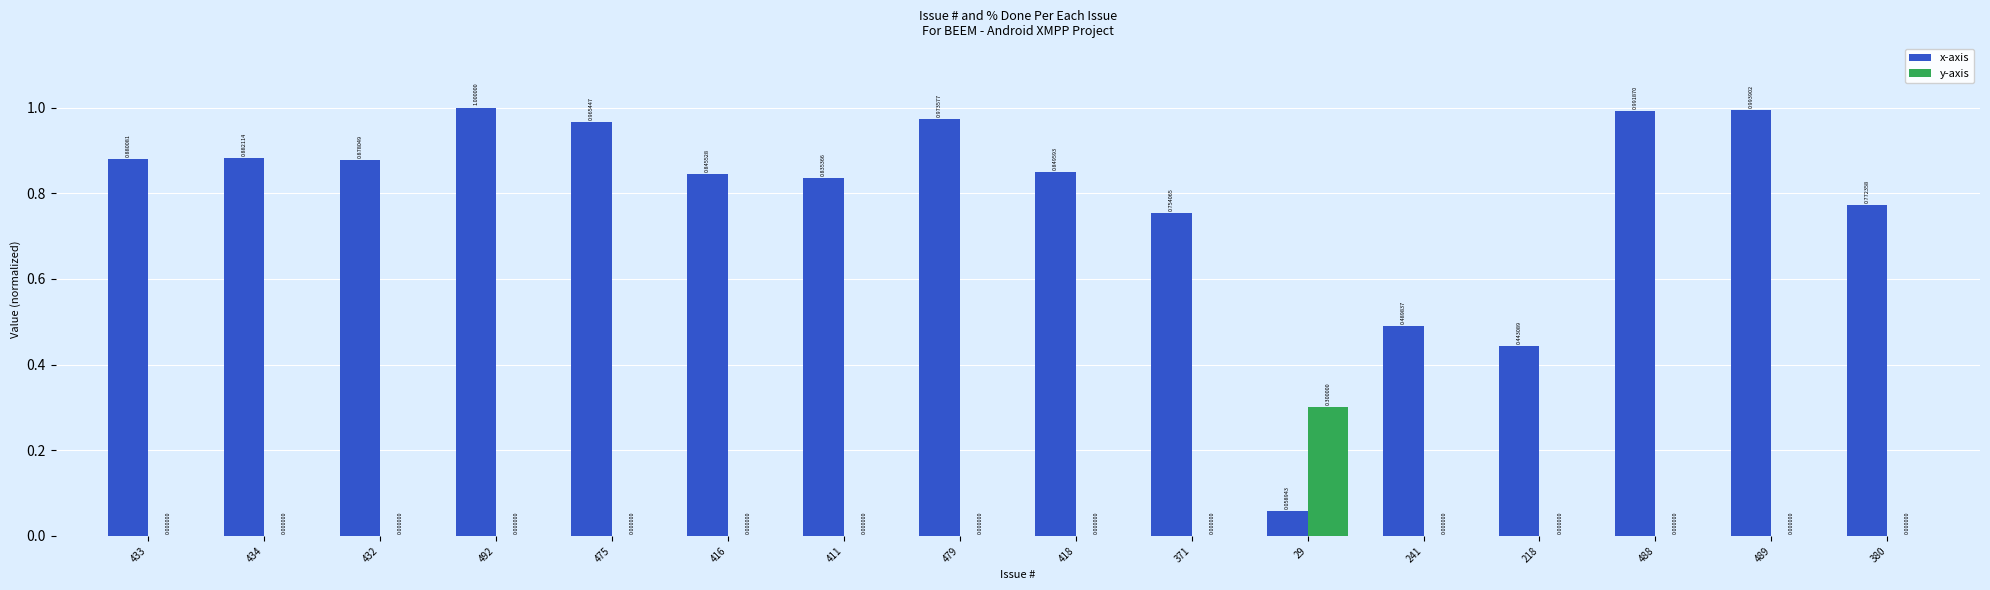

What is the total value across all series at 492?

1.0